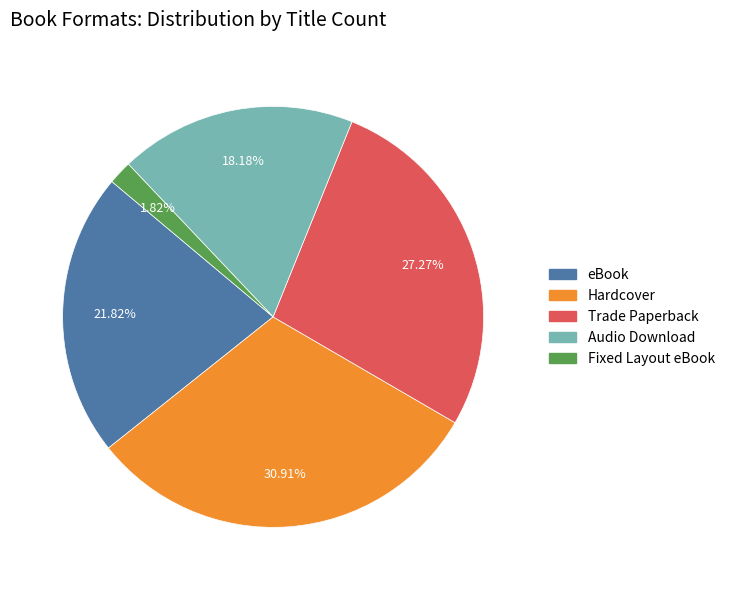

Which category has the smallest portion of the pie?

Fixed Layout eBook